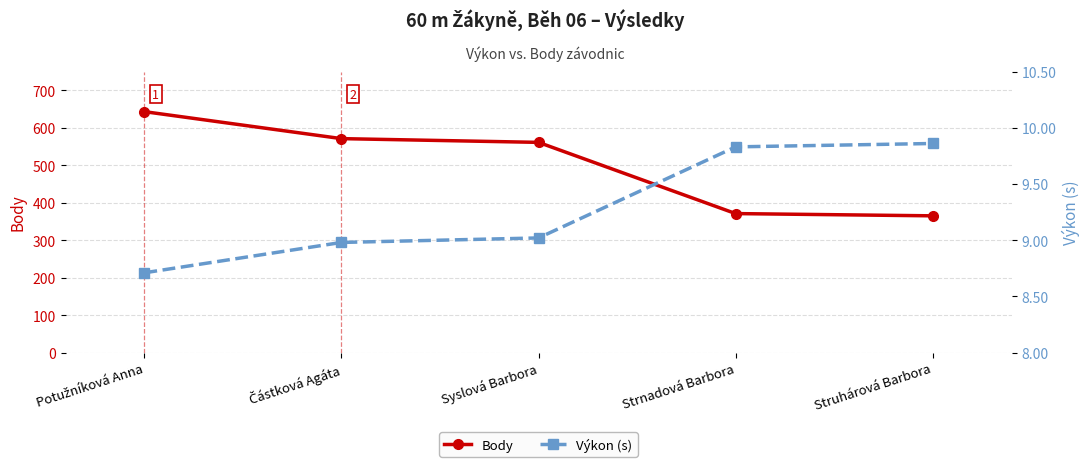

Reading right to left, what are all the values shown in this chart?

Body: Struhárová Barbora=365.0	Strnadová Barbora=371.0	Syslová Barbora=561.0	Částková Agáta=571.0	Potužníková Anna=643.0
Výkon (s): Struhárová Barbora=9.9	Strnadová Barbora=9.8	Syslová Barbora=9.0	Částková Agáta=9.0	Potužníková Anna=8.7